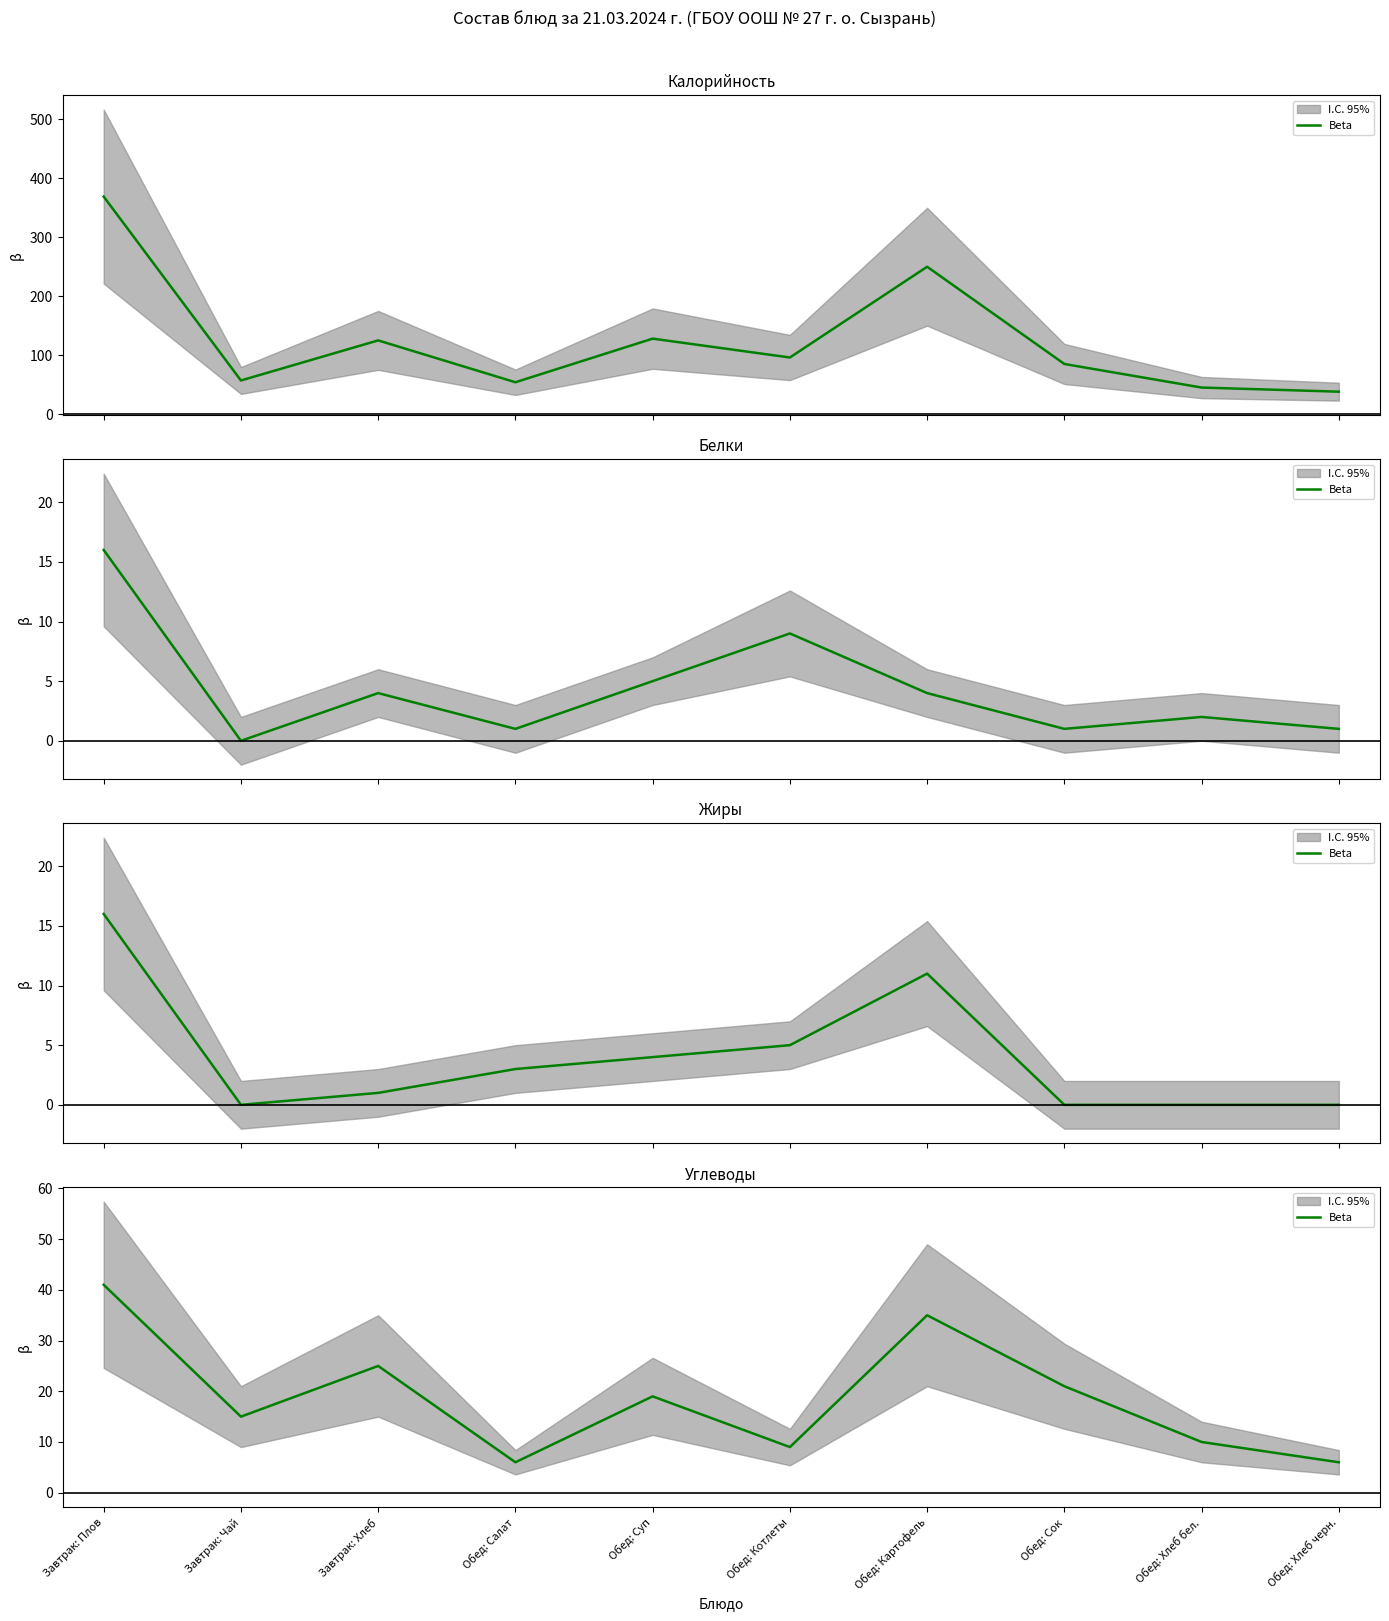

How many data points does each series have?

10